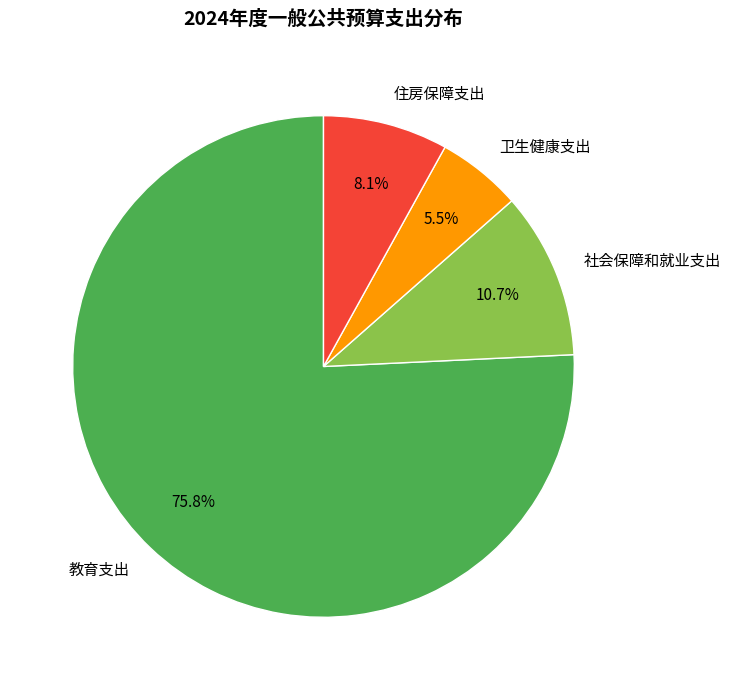

To the nearest percent, what is the average slice percentage?

25%